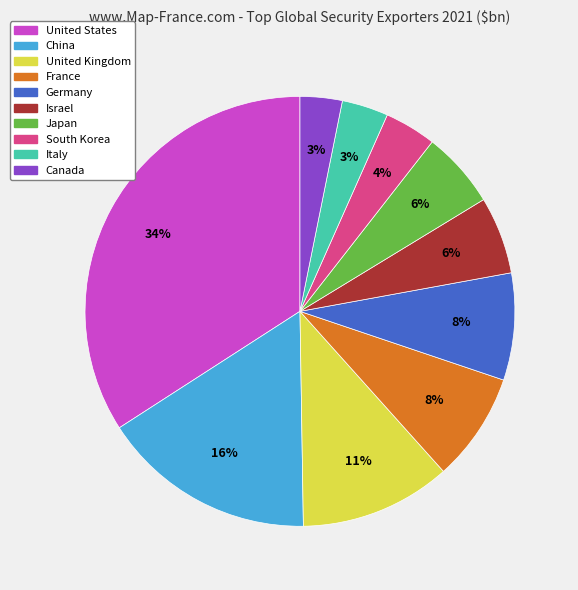

Is the sum of United Kingdom and Canada greater than half?

No